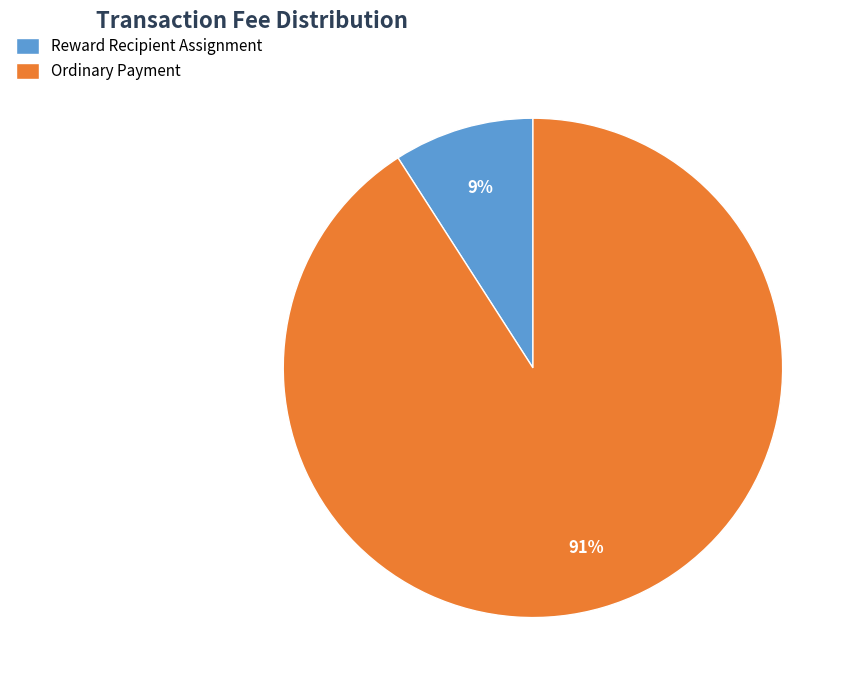

Does Reward Recipient Assignment account for over 50% of the chart?

No